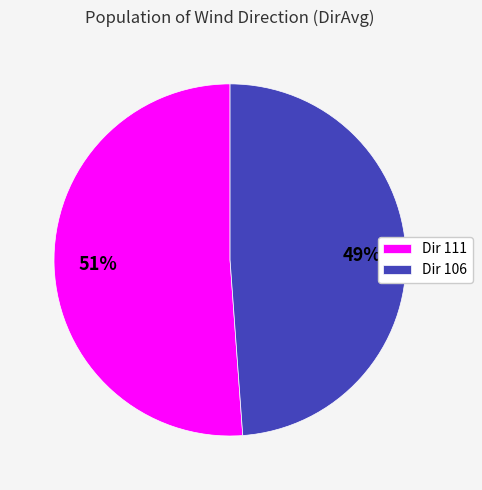

Does any single category account for the majority?

Yes